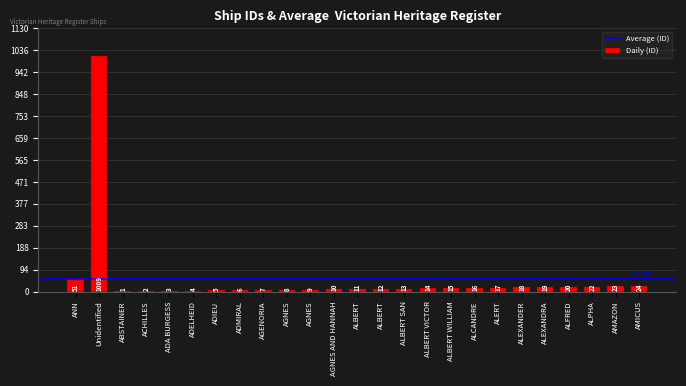

What is the difference between the second highest and second lowest values?

49